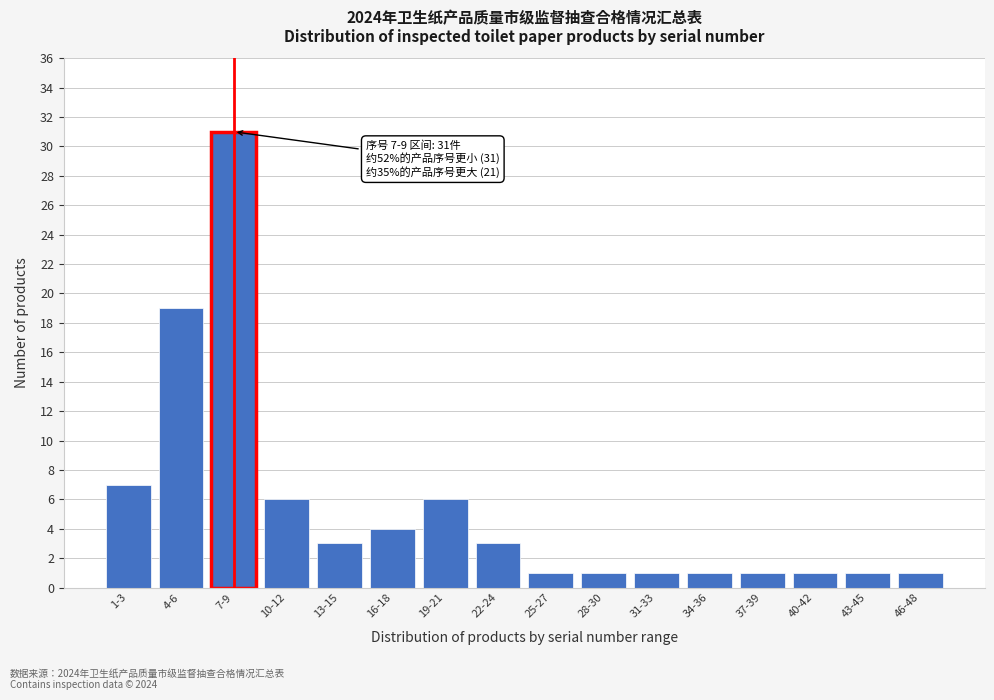

Reading left to right, transcribe all the data shown in this chart.

7	19	31	6	3	4	6	3	1	1	1	1	1	1	1	1